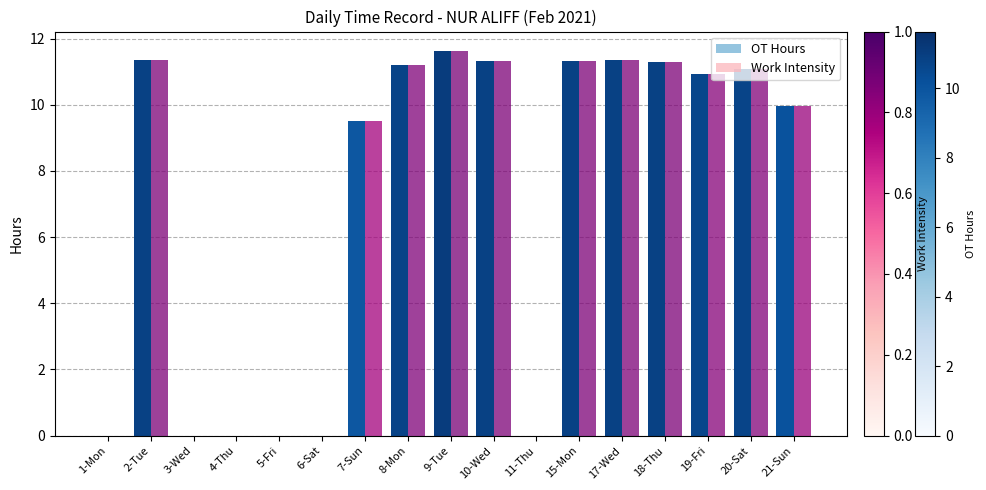

What value does the Work Intensity series have at 15-Mon?

11.3